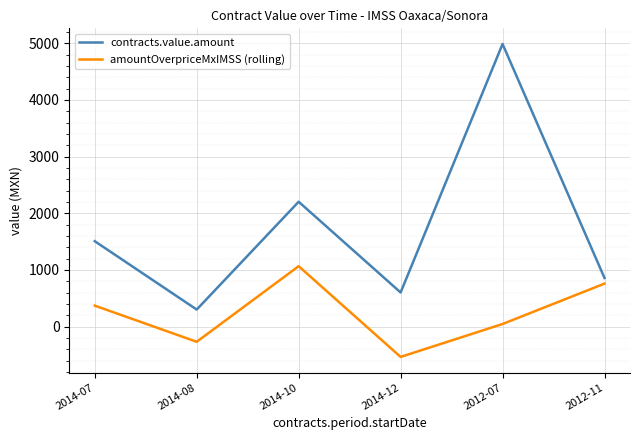

Where is amountOverpriceMxIMSS (rolling) nearest to the value 266?

2014-07